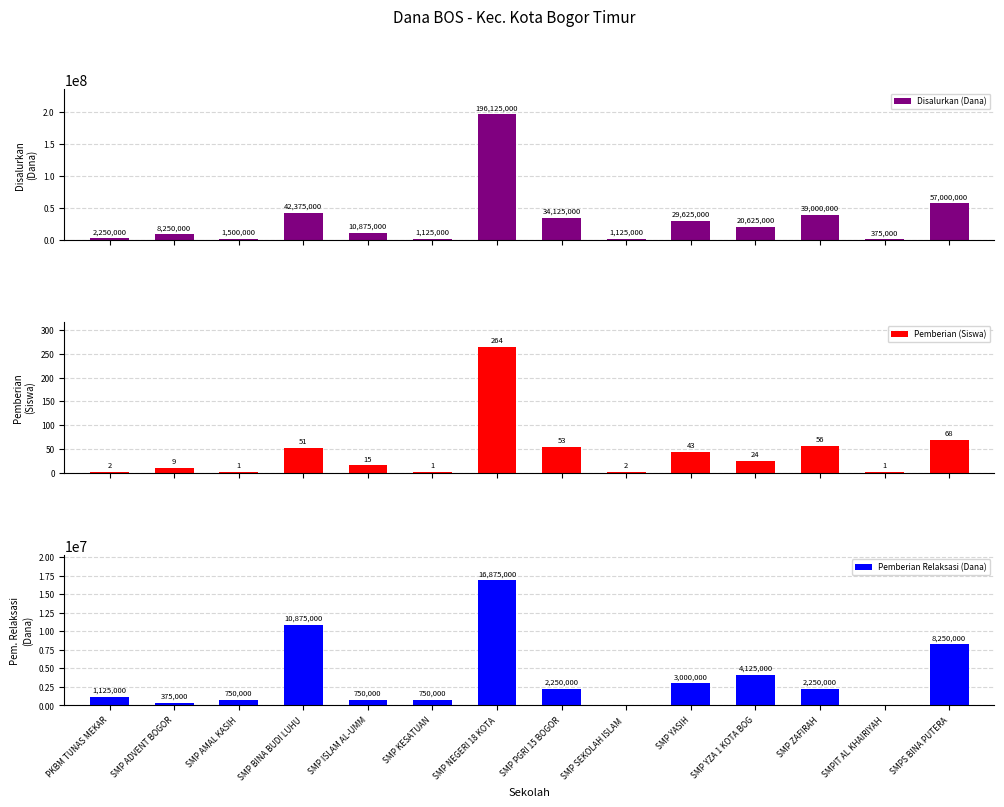

Count the number of data series in this chart.

3